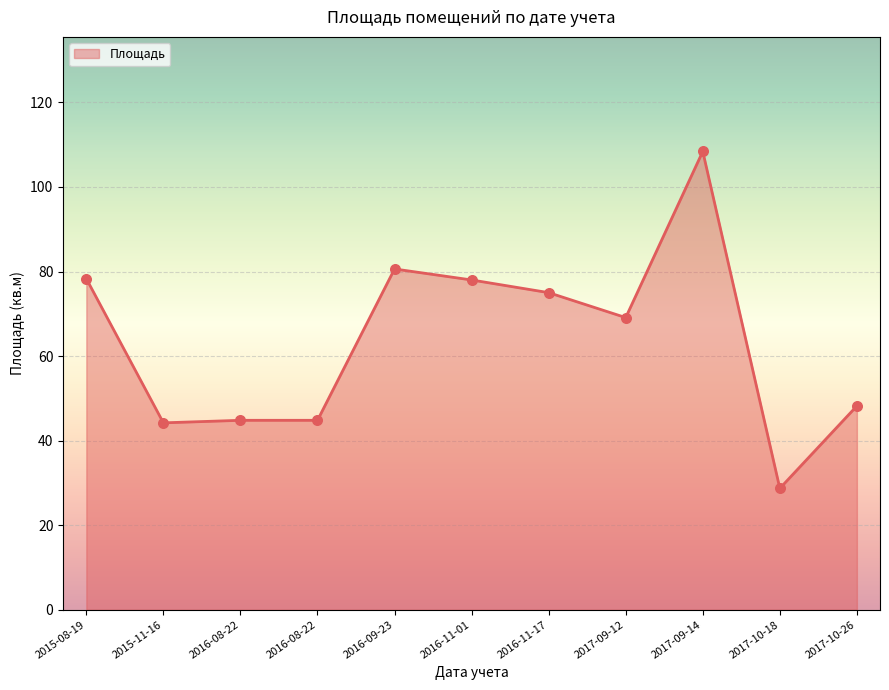

Approximately how many times larger is the value at 2017-10-18 compared to 2017-10-26?

0.6